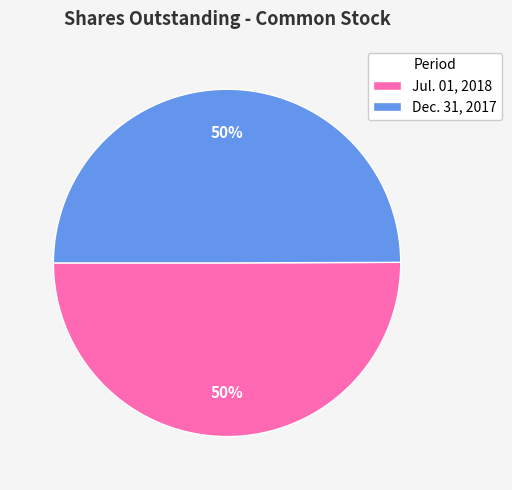

To the nearest percent, what percentage of the pie is Dec. 31, 2017?

50%